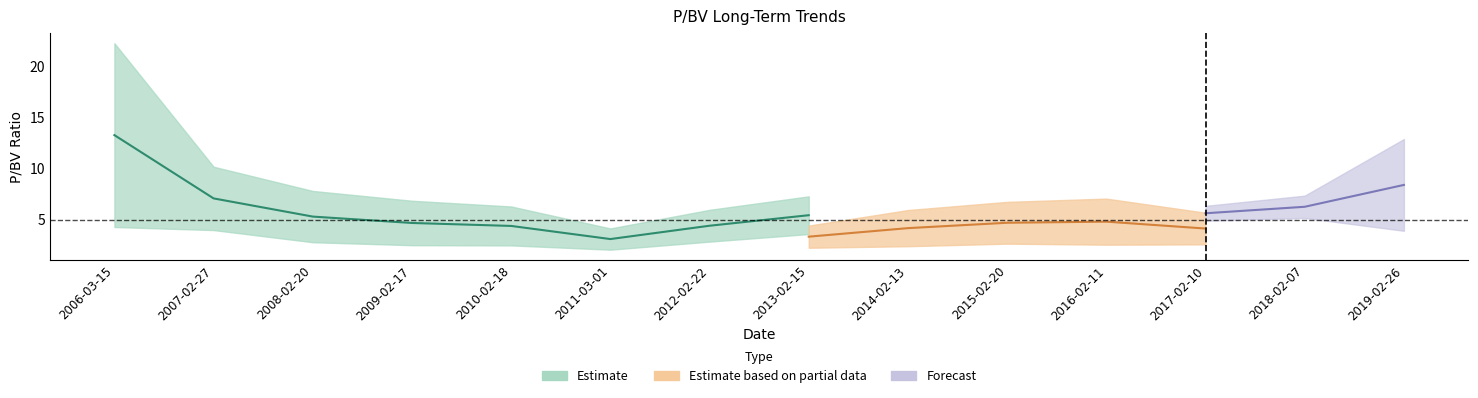

Does the chart have visible grid lines?

No